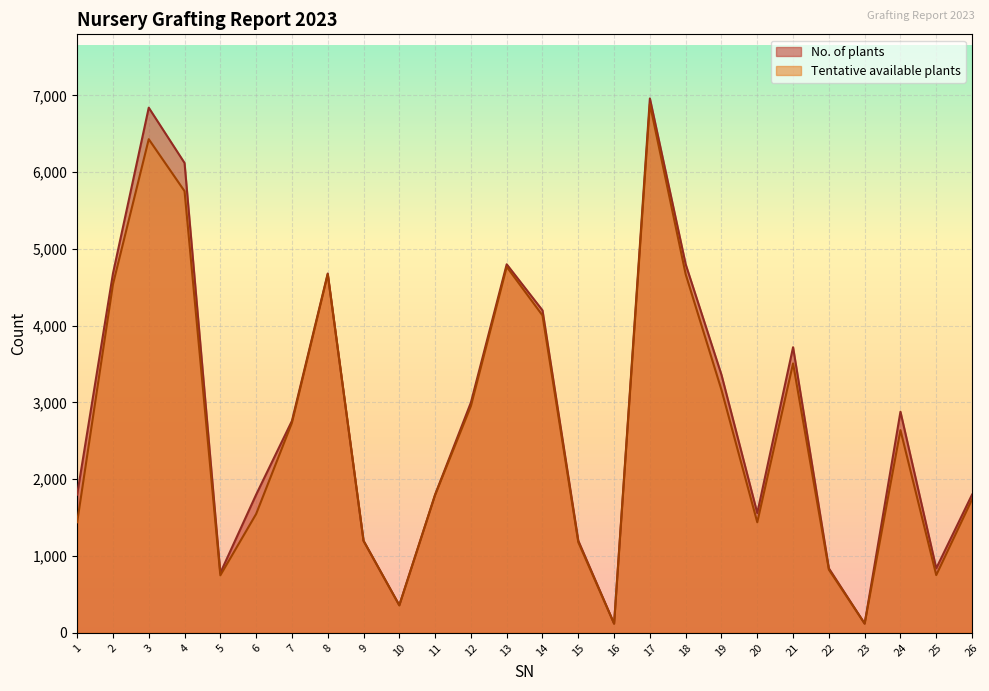

Where is the first local minimum for Tentative available plants?

5